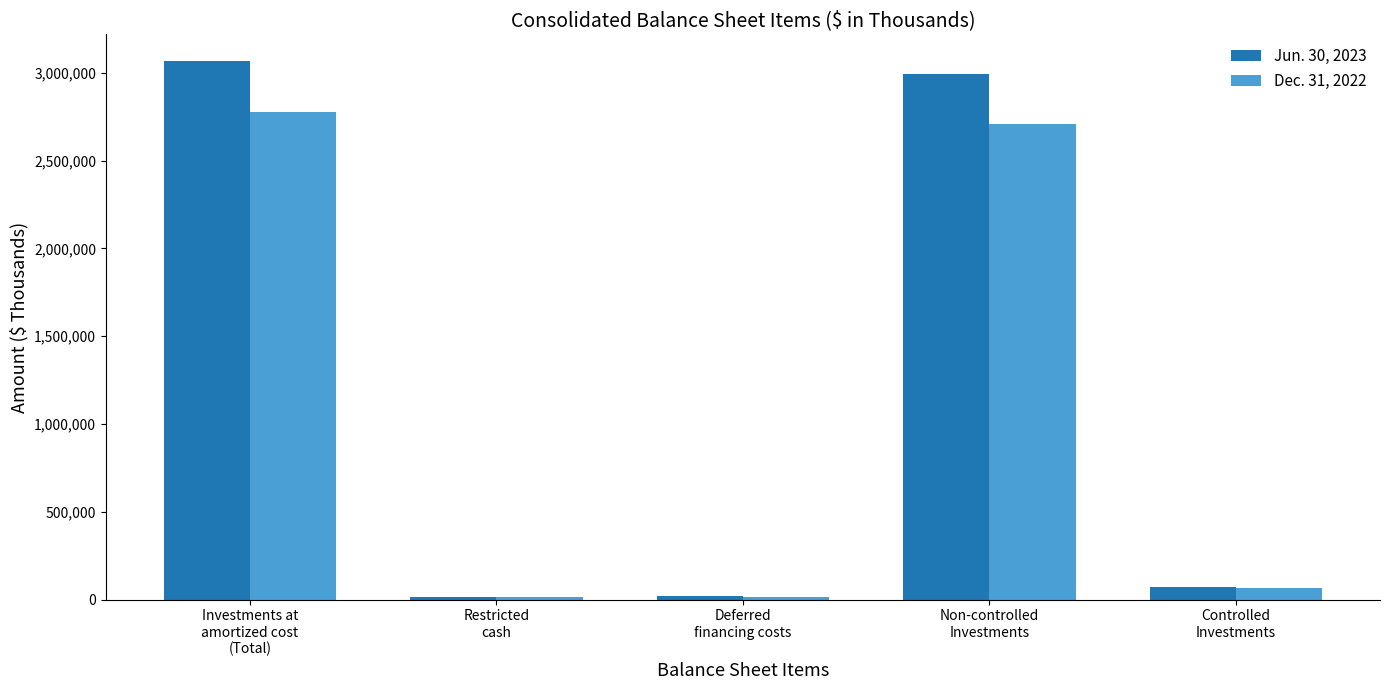

The Jun. 30, 2023 series shows 2993190 at Non-controlled
Investments. True or false?

True